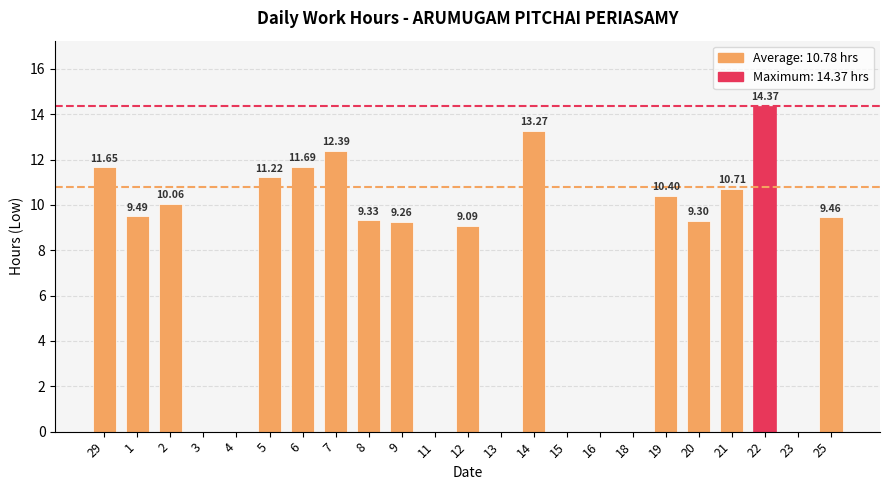

Reading left to right, what are all the values shown in this chart?

11.7	9.5	10.1	0.0	0.0	11.2	11.7	12.4	9.3	9.3	0.0	9.1	0.0	13.3	0.0	0.0	0.0	10.4	9.3	10.7	14.4	0.0	9.5